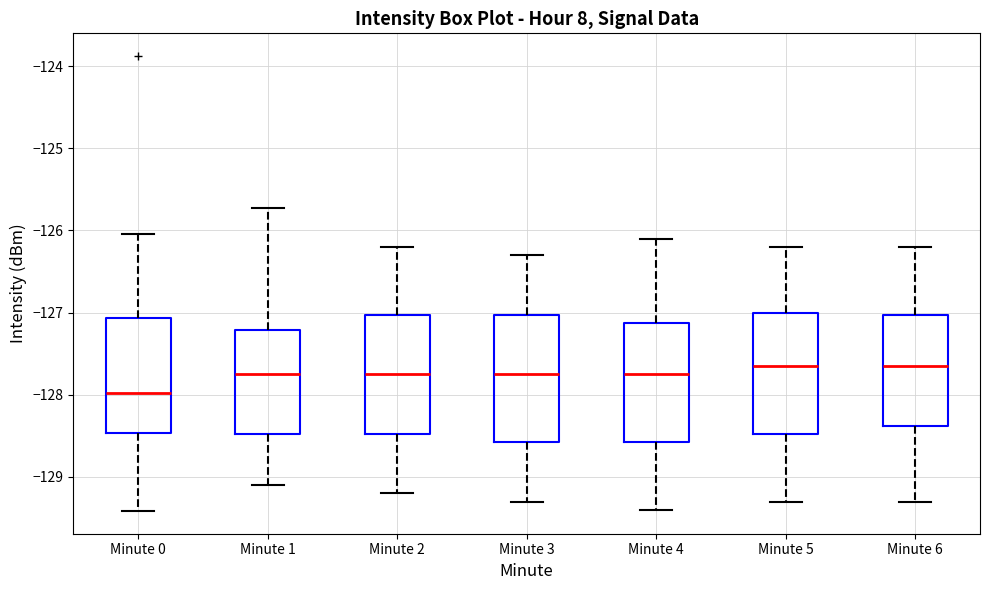

Reading left to right, read every box against the y-axis: the position of its median line, the range the box covers, and the ends of its whiskers. The values are not printed on the chart, so give them approximately, as read against the axis.

Minute 0: median -128.0, box -128.5 to -127.1, whiskers -129.4 to -126.0
Minute 1: median -127.7, box -128.5 to -127.2, whiskers -129.1 to -125.7
Minute 2: median -127.7, box -128.5 to -127.0, whiskers -129.2 to -126.2
Minute 3: median -127.7, box -128.6 to -127.0, whiskers -129.3 to -126.3
Minute 4: median -127.7, box -128.6 to -127.1, whiskers -129.4 to -126.1
Minute 5: median -127.6, box -128.5 to -127.0, whiskers -129.3 to -126.2
Minute 6: median -127.6, box -128.4 to -127.0, whiskers -129.3 to -126.2